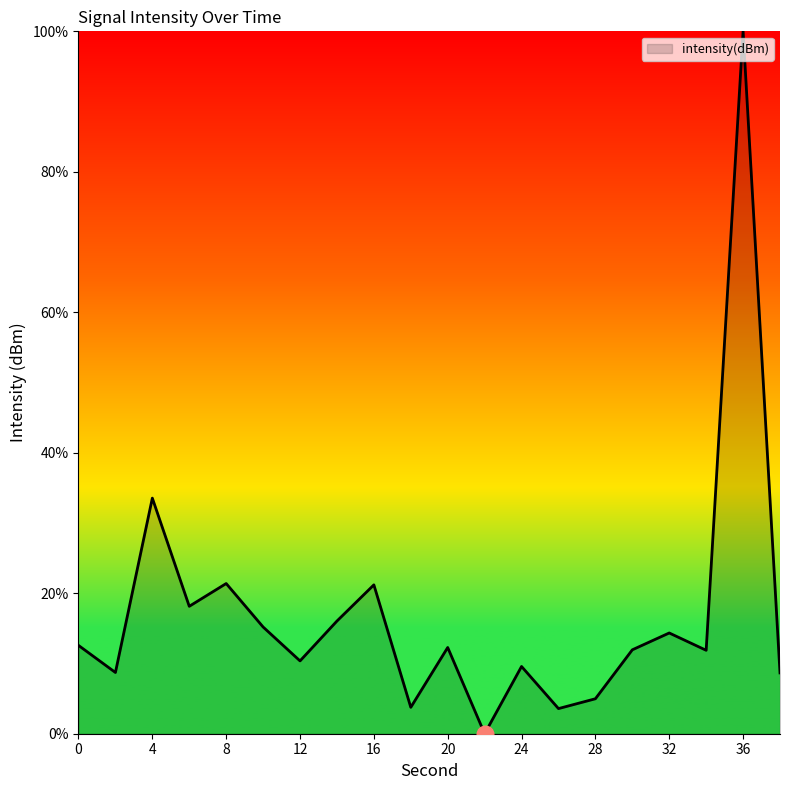

How many values are above zero?

19